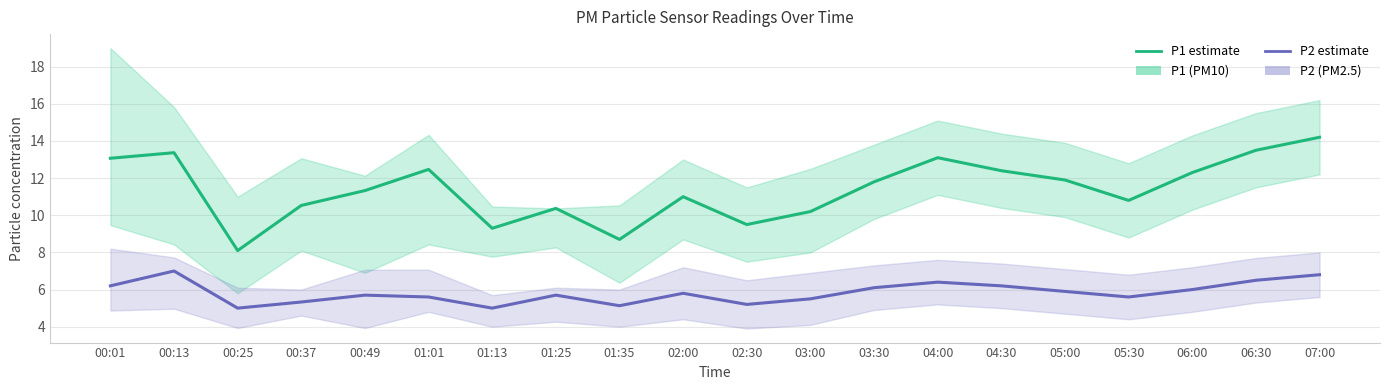

Reading right to left, transcribe all the data shown in this chart.

P1: 14.2	13.5	12.3	10.8	11.9	12.4	13.1	11.8	10.2	9.5	11.0	8.7	10.4	9.3	12.5	11.3	10.5	8.1	13.4	13.1
P2: 6.8	6.5	6.0	5.6	5.9	6.2	6.4	6.1	5.5	5.2	5.8	5.1	5.7	5.0	5.6	5.7	5.3	5.0	7.0	6.2